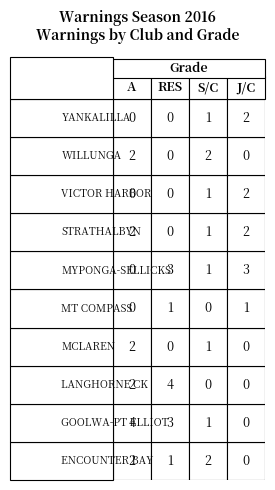

What is the highest value of the VICTOR HARBOR series?

2